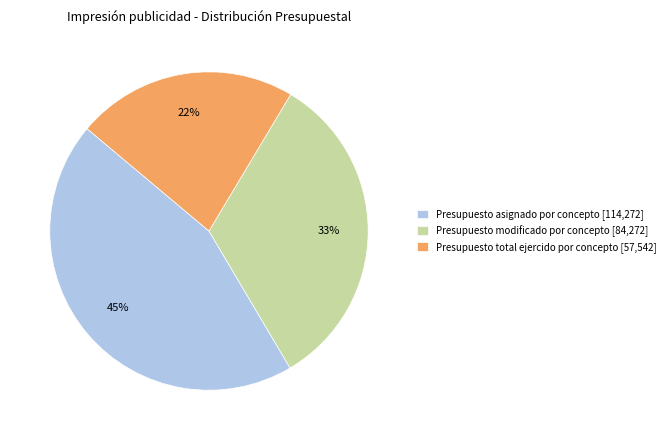

The Presupuesto total ejercido por concepto slice represents 22% of the pie. True or false?

True